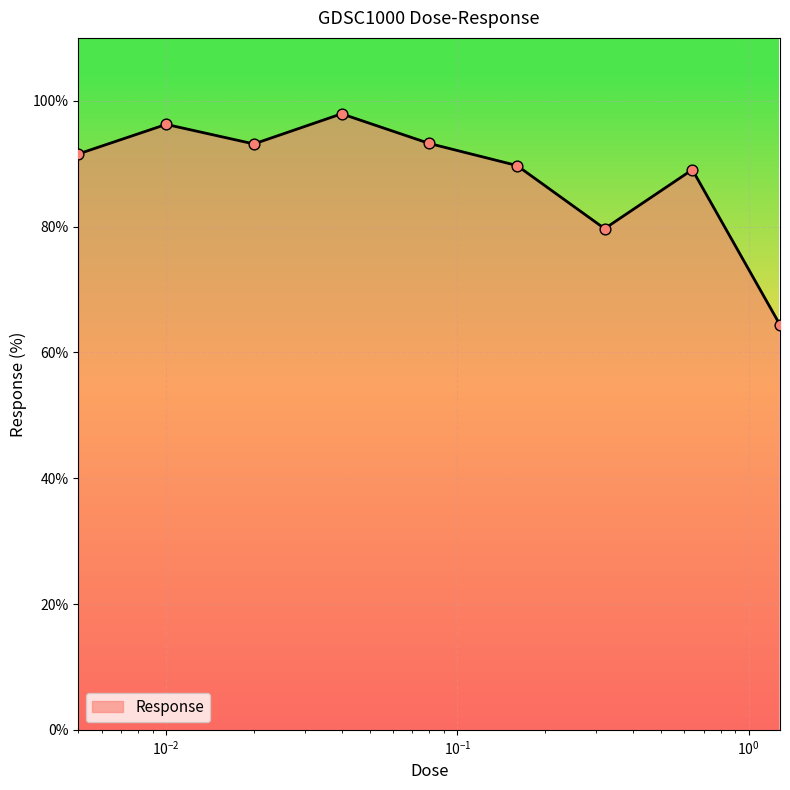

What is the difference between the maximum and minimum values?

33.6